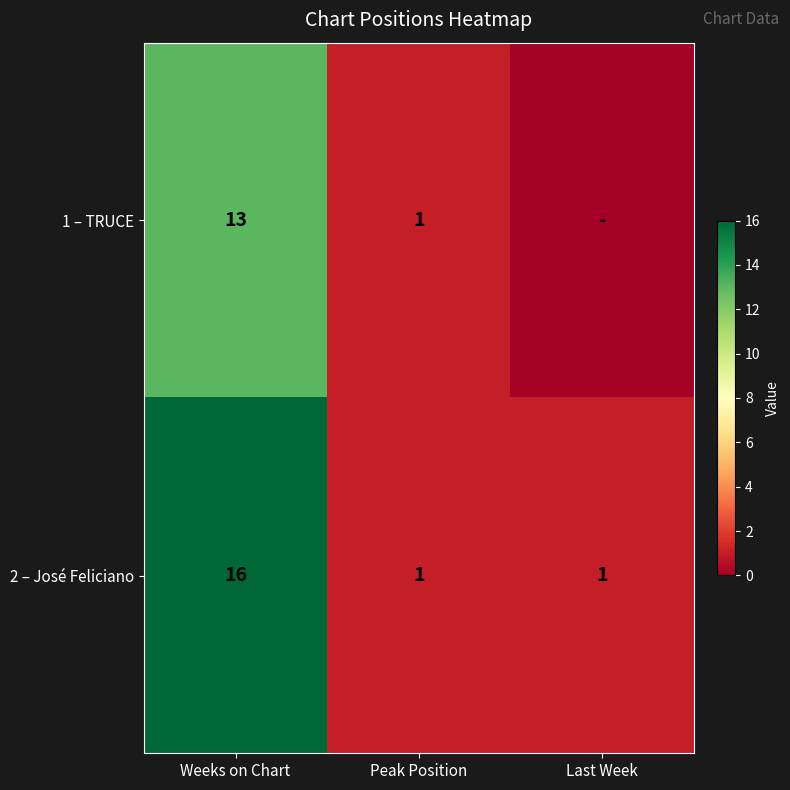

Which category has the lowest value across all series?

Last Week